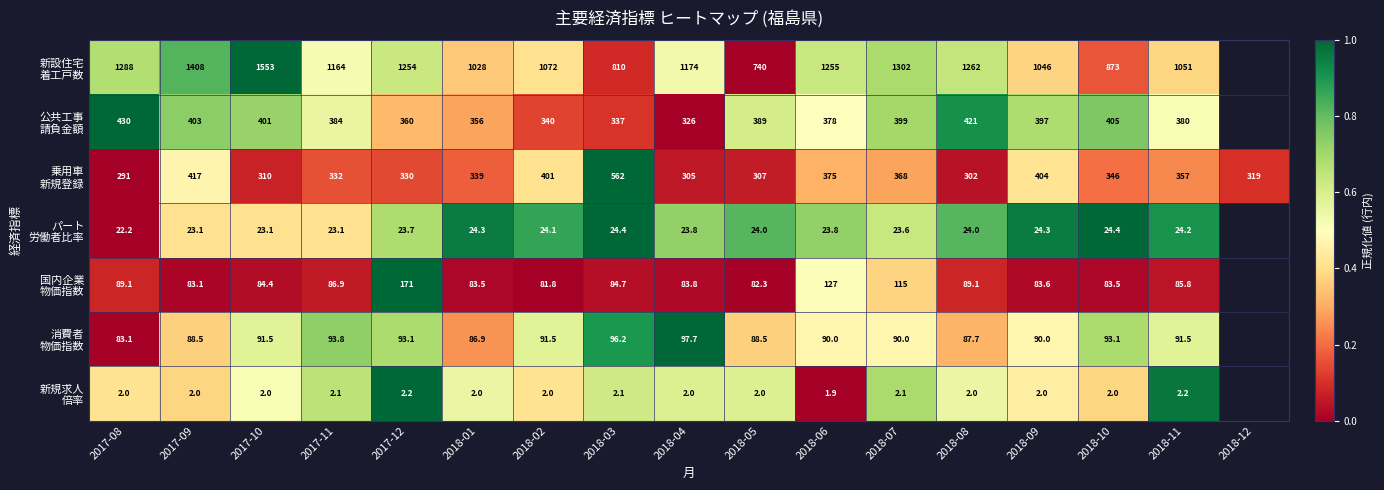

True or false: 公共工事 請負金額 has a value of 0.6 at 2018-08.

False